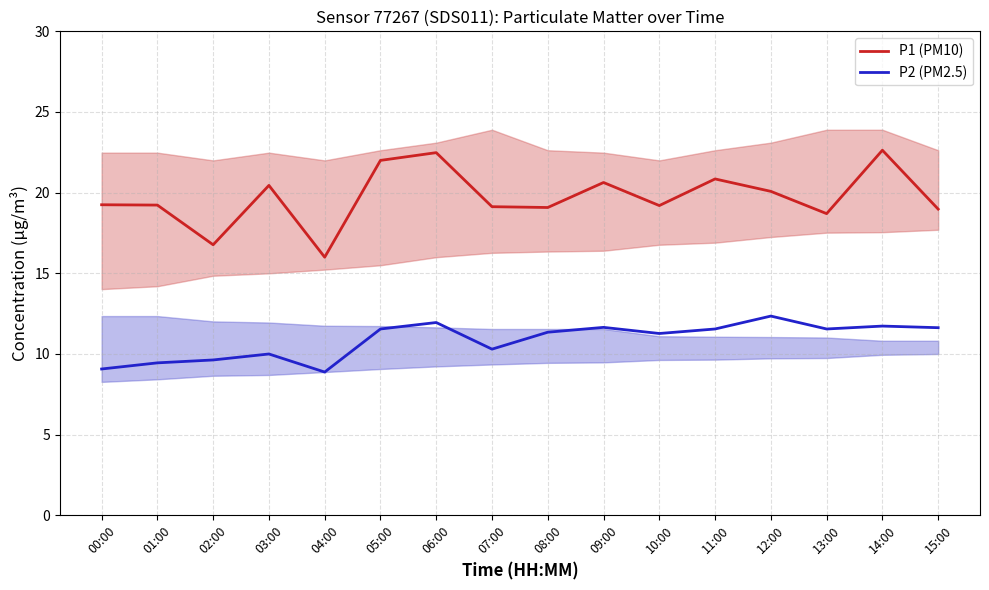

True or false: P2 (PM2.5) and P1 (PM10) cross at least once.

False